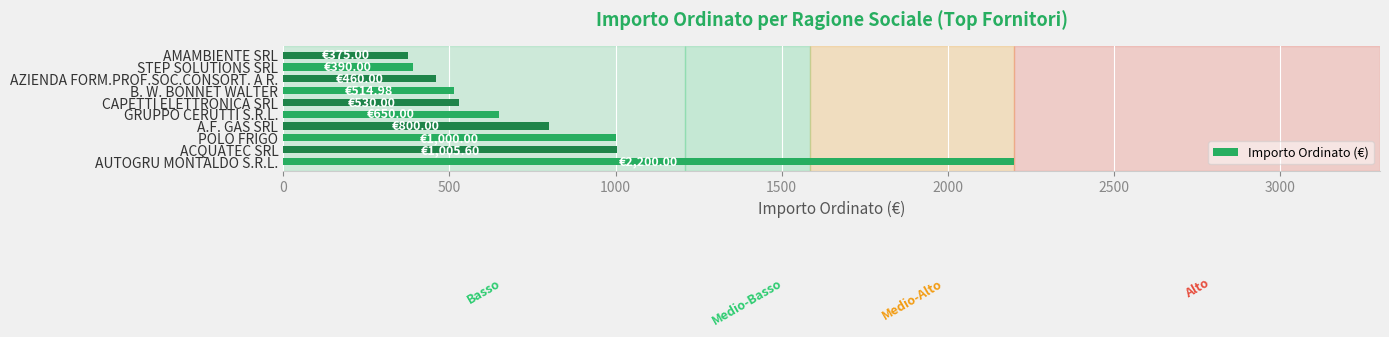

Count the number of categories in the chart.

10